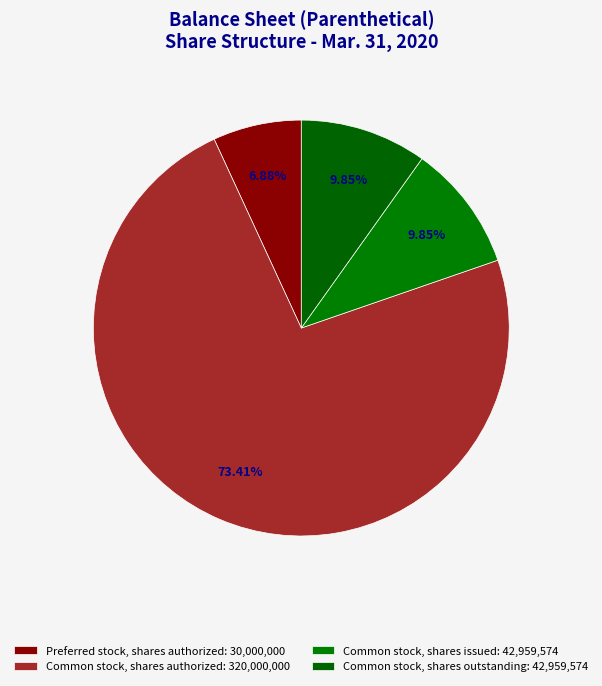

Count the number of slices in the pie.

4